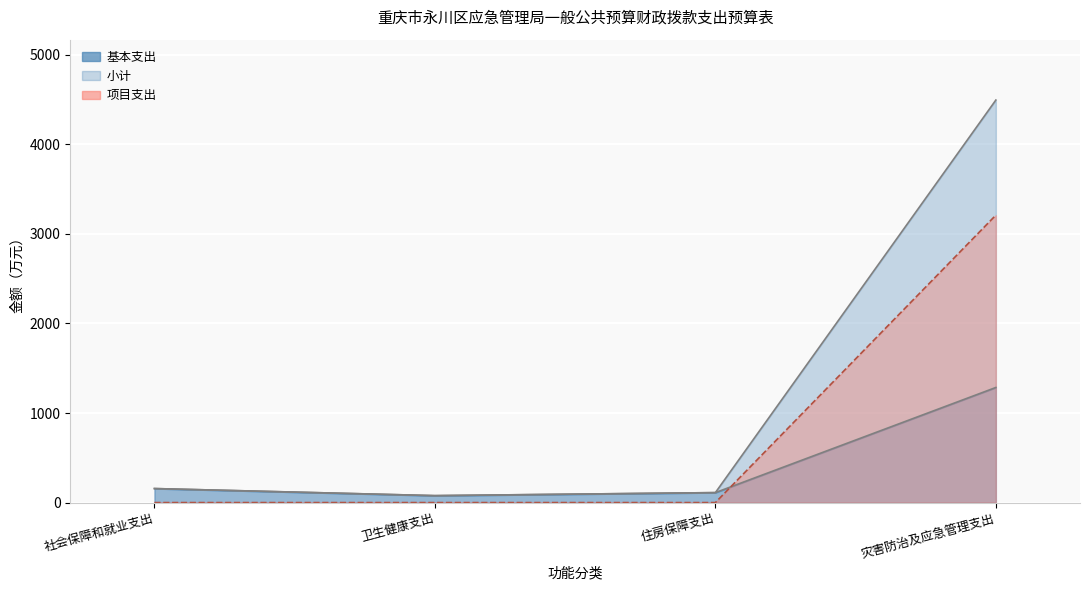

What is the average value of the 基本支出 series?

407.6